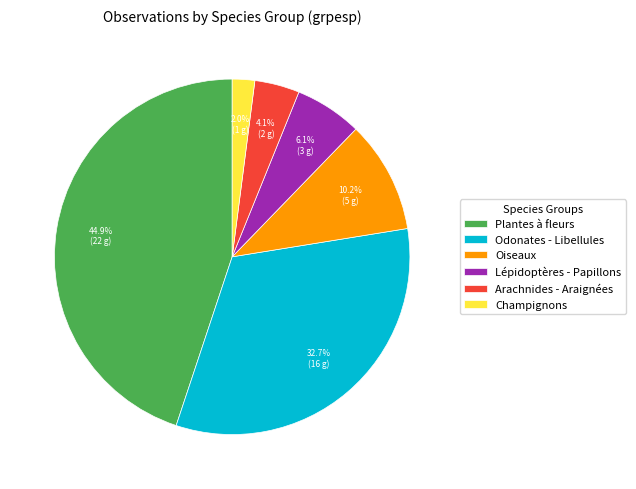

Which slice is the largest?

Plantes à fleurs